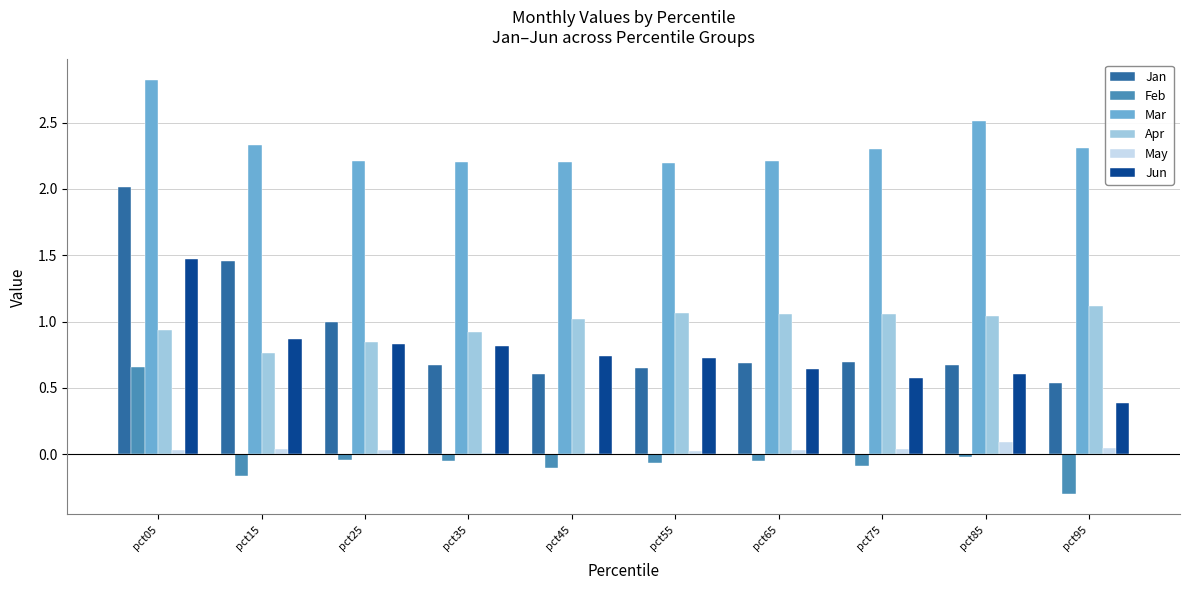

Is it true that Feb equals -0.1 at pct35?

True